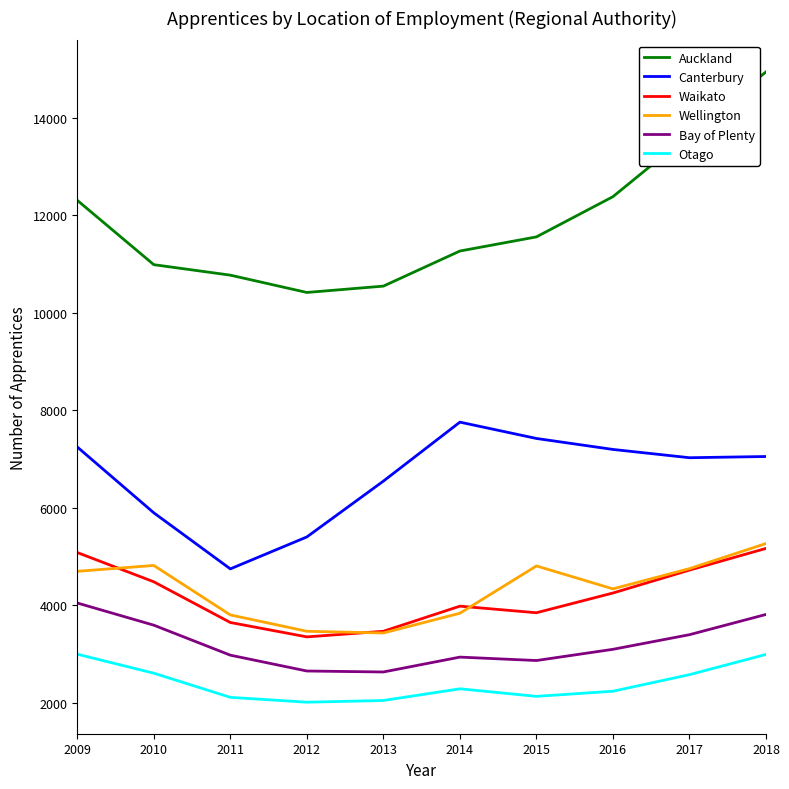

What is the difference between the Canterbury values at 2012 and 2017?

1625